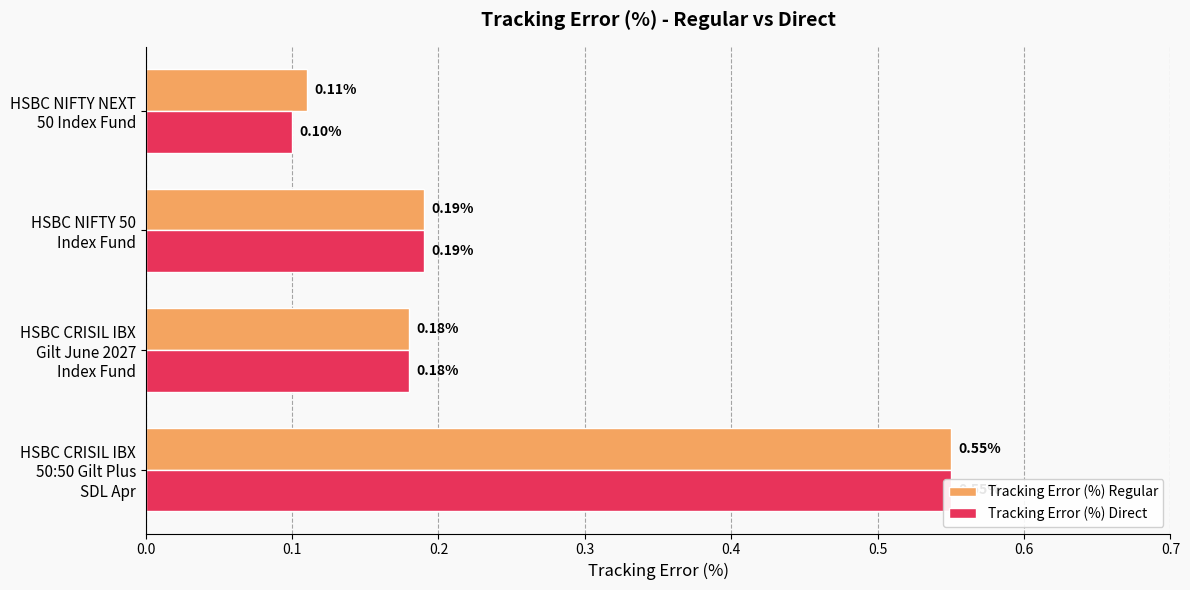

Between HSBC CRISIL IBX Gilt June 2027 Index Fund and HSBC NIFTY NEXT 50 Index Fund, which is larger?

HSBC CRISIL IBX Gilt June 2027 Index Fund